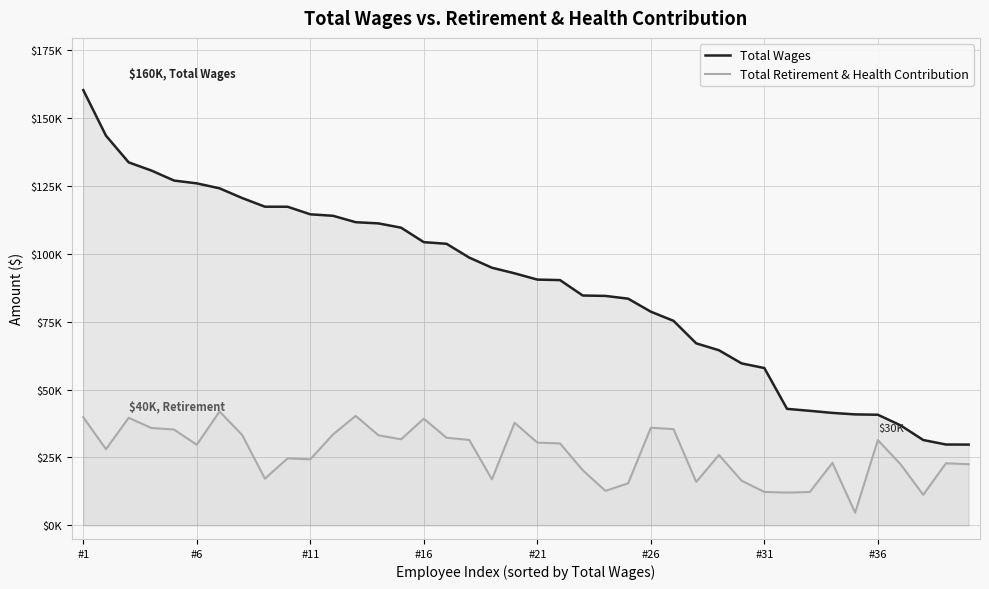

True or false: Total Wages and Total Retirement & Health Contribution cross at least once.

False